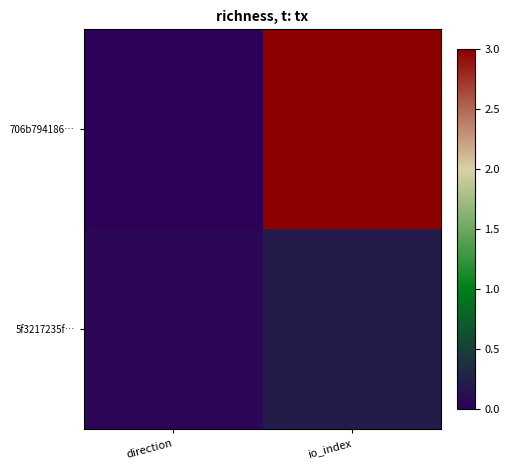

Reading right to left, list all the values displayed in this chart.

706b794186…: io_index=3.0	direction=0.0
5f3217235f…: io_index=0.2	direction=0.0